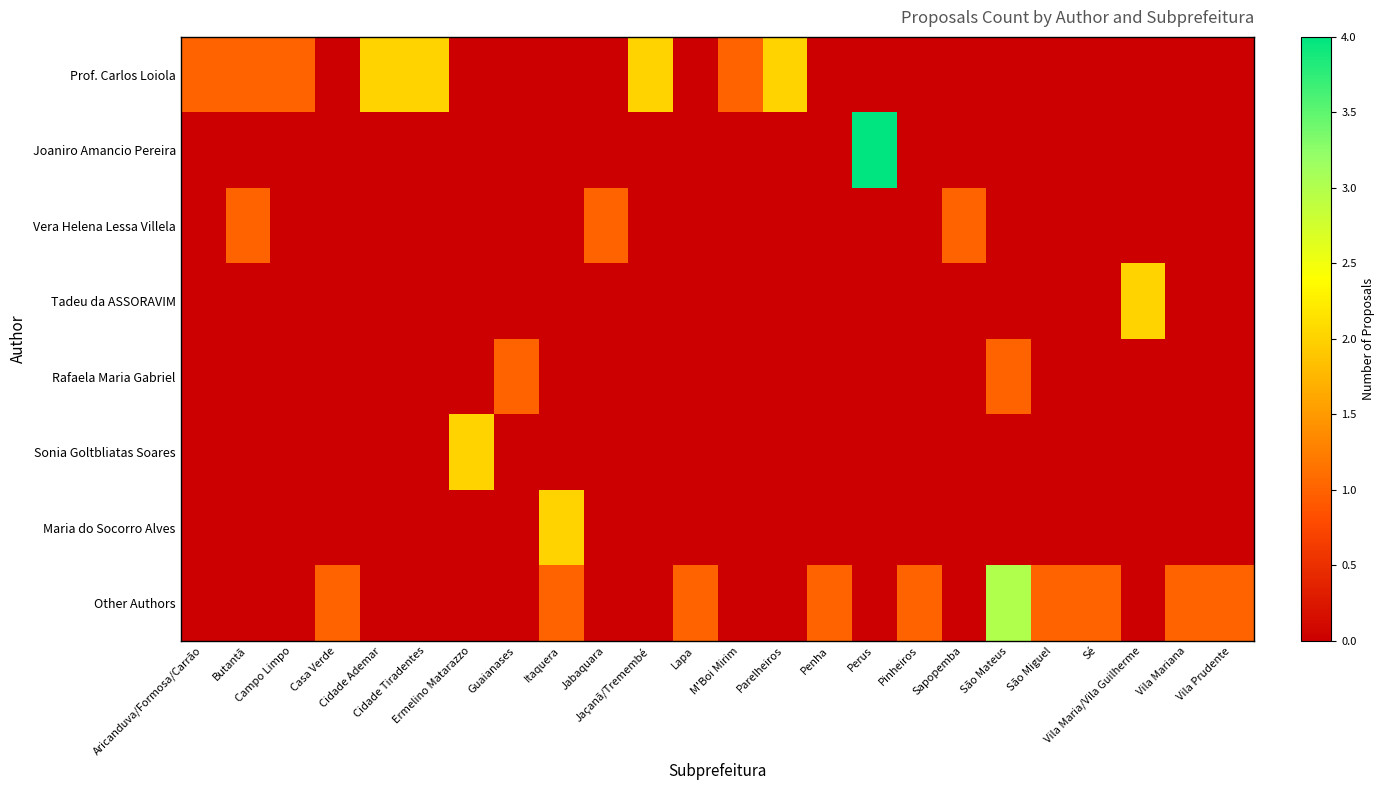

At which category is the sum across all series the highest?

Perus